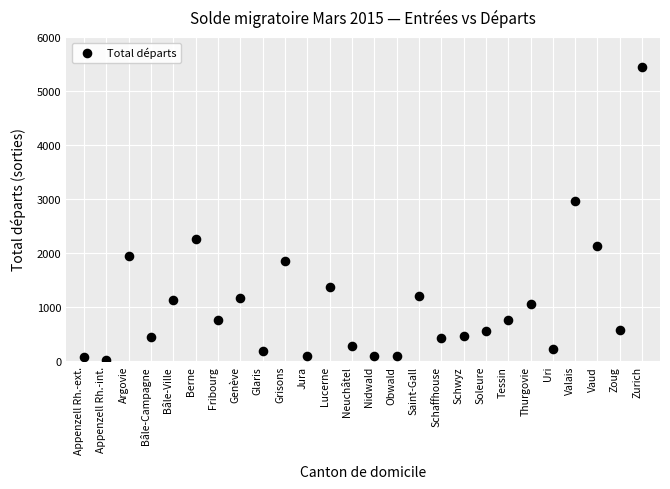

What Y value in the scatter plot is closest to 2737?

2969